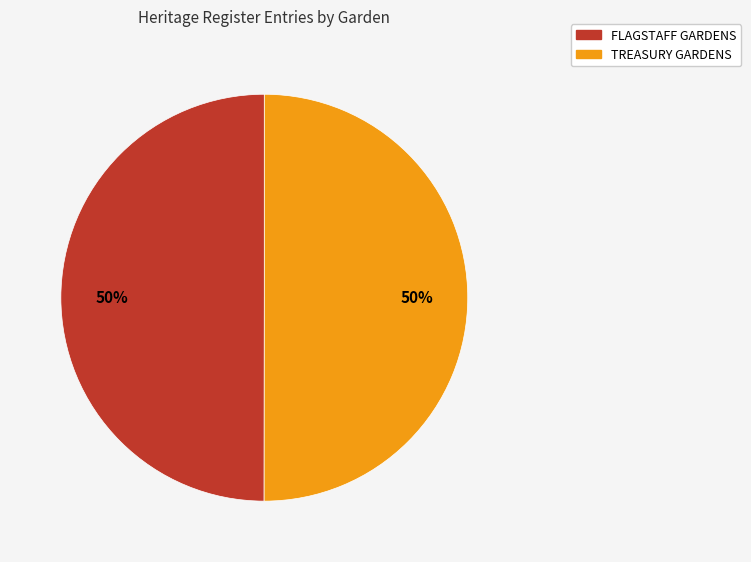

The FLAGSTAFF GARDENS slice represents 50% of the pie. True or false?

True